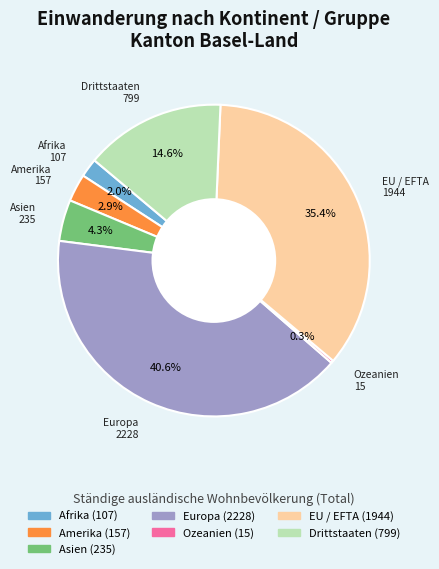

Between Amerika and Afrika, which is larger?

Amerika